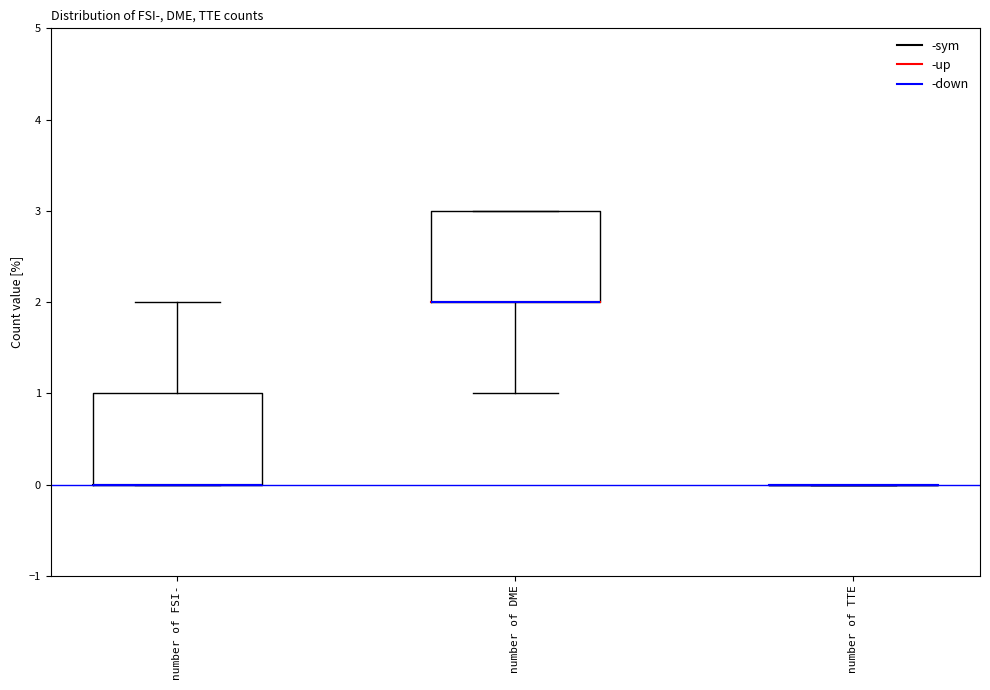

Reading left to right, transcribe this box plot: for each box, give where its median line is, the range the box spans, and where its two whiskers end, as read against the y-axis. The values are not printed on the chart, so give them approximately, as read against the axis.

number of FSI-: median 0 (drawn on the box's lower edge), box 0 to 1, whiskers 0 to 2
number of DME: median 2 (drawn on the box's lower edge), box 2 to 3, whiskers 1 to 3
number of TTE: box collapsed to a line at 0, whiskers 0 to 0